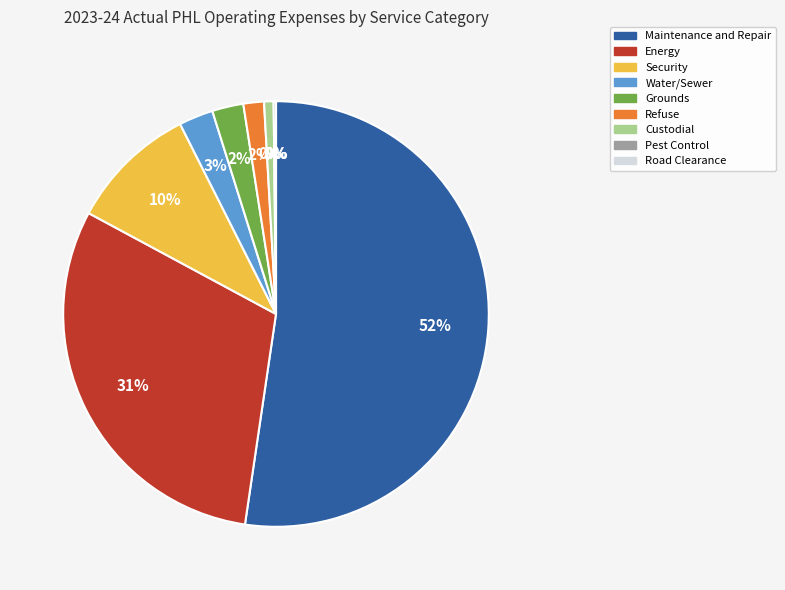

Which category has the smallest portion of the pie?

Road Clearance